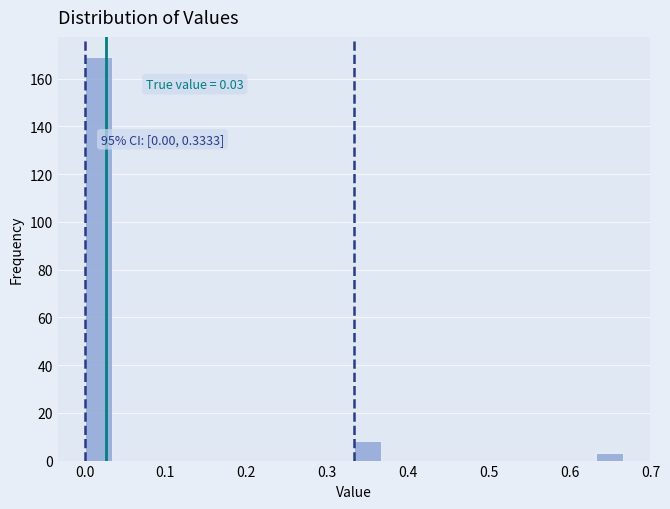

Read against the x-axis, roughly where is the centre of the tallest bar?

0.02